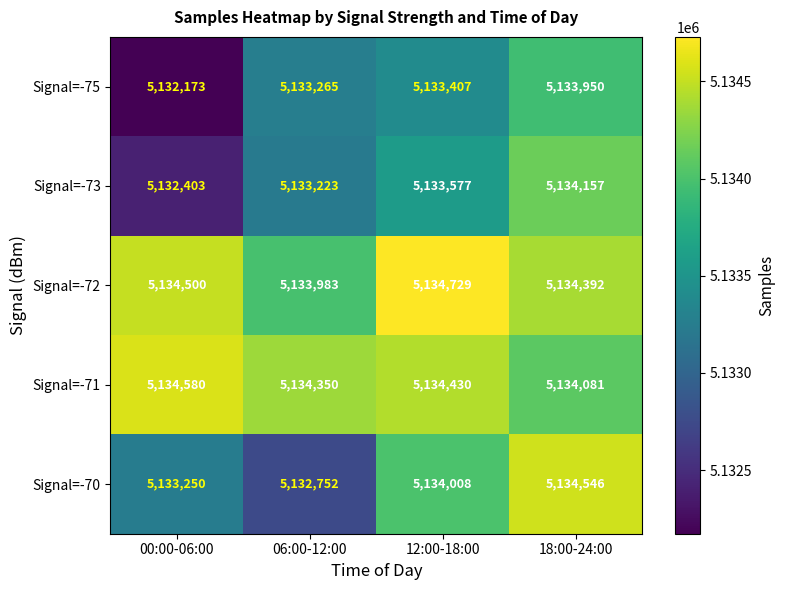

Is it true that Signal=-70 equals 5134546 at 18:00-24:00?

True